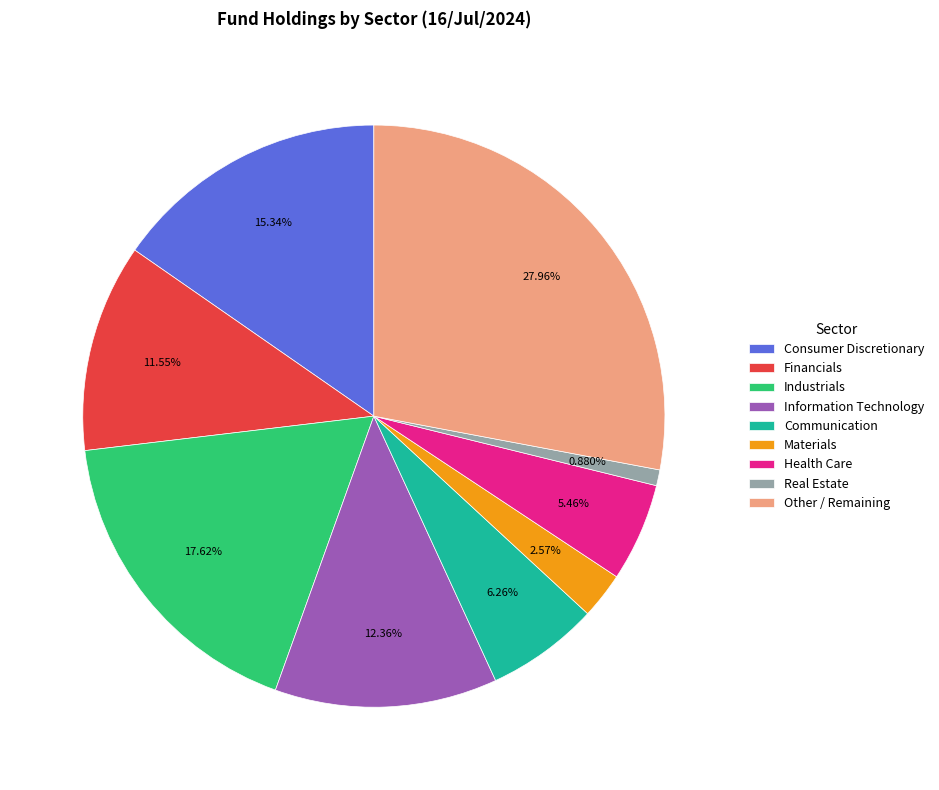

What percentage do Real Estate and Communication together represent?

7.1%